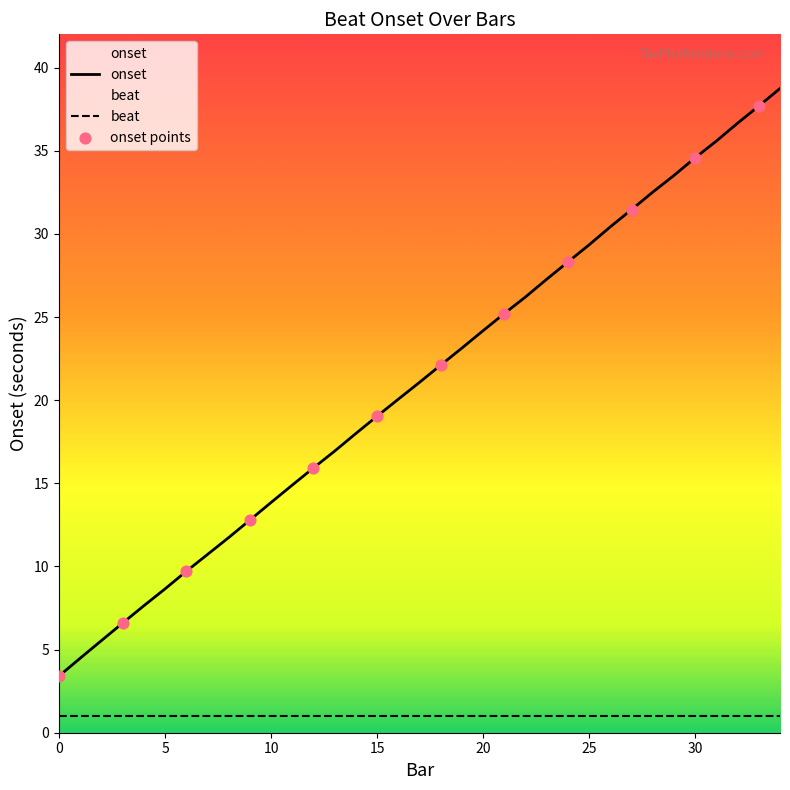

Between 4 and 22, which is larger?

22